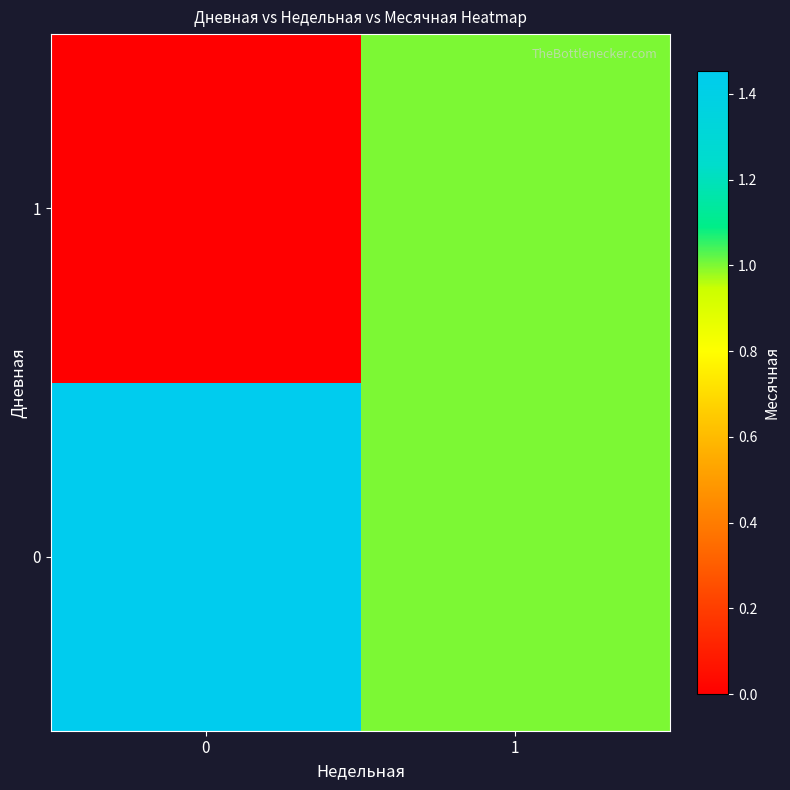

Which series has the largest range (max minus min)?

1